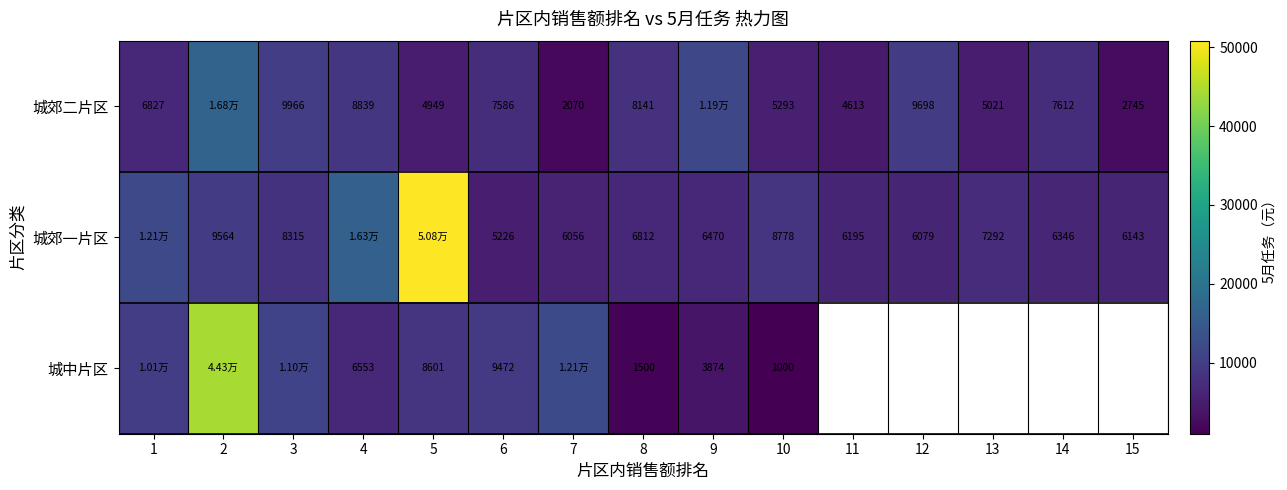

What is the total value across all series at 1?

29012.0